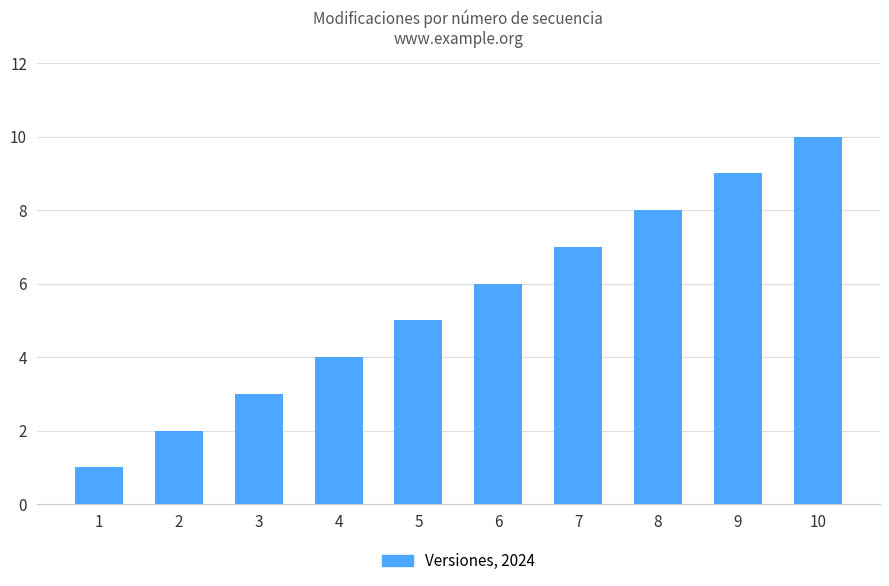

At which label is the value closest to 5?

5